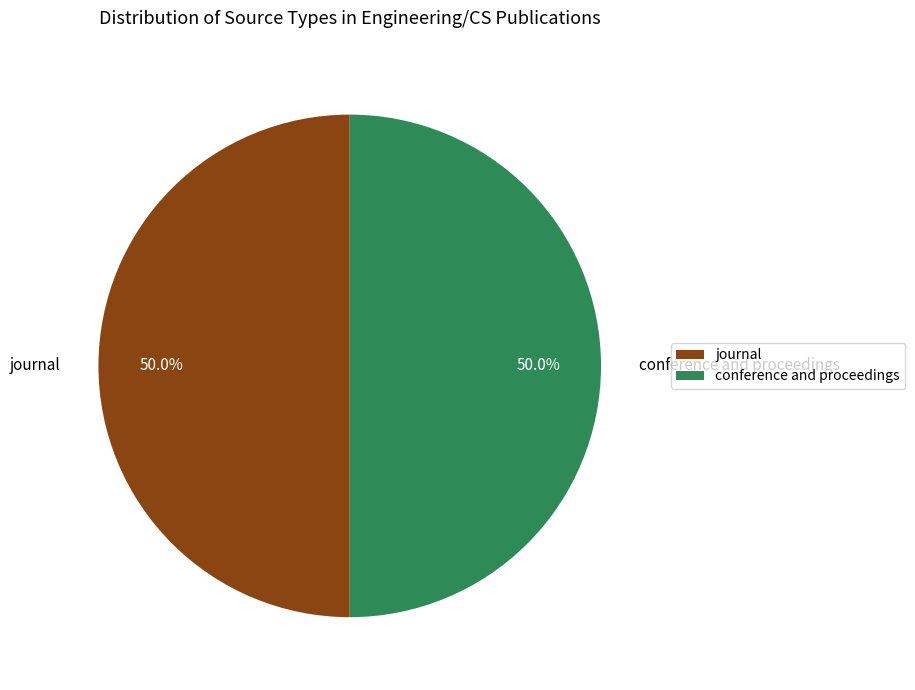

Which category accounts for the majority?

journal